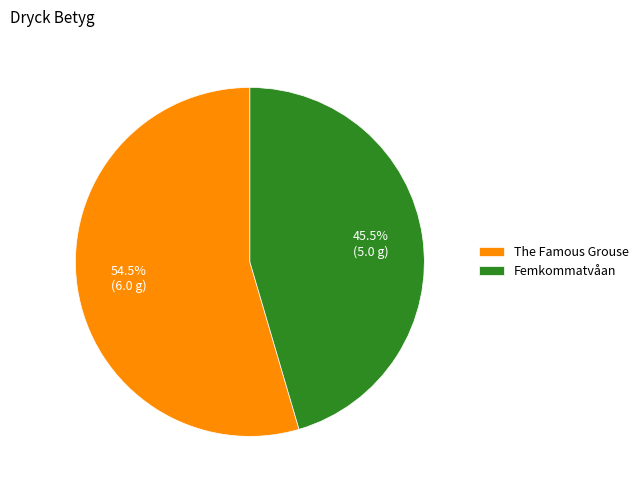

Is there any slice that represents more than half of the pie?

Yes